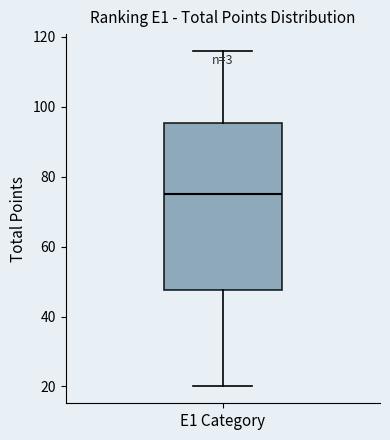

Where does the median line of the box for E1 Category sit on the y-axis? The values are not printed on the chart, so give them approximately, as read against the axis.

76